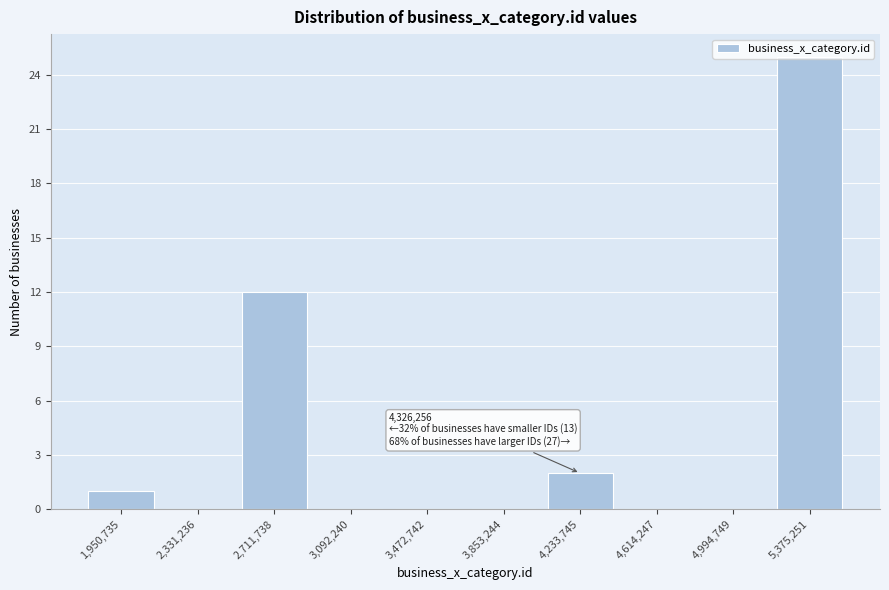

Between 4,994,749 and 2,711,738, which is larger?

2,711,738